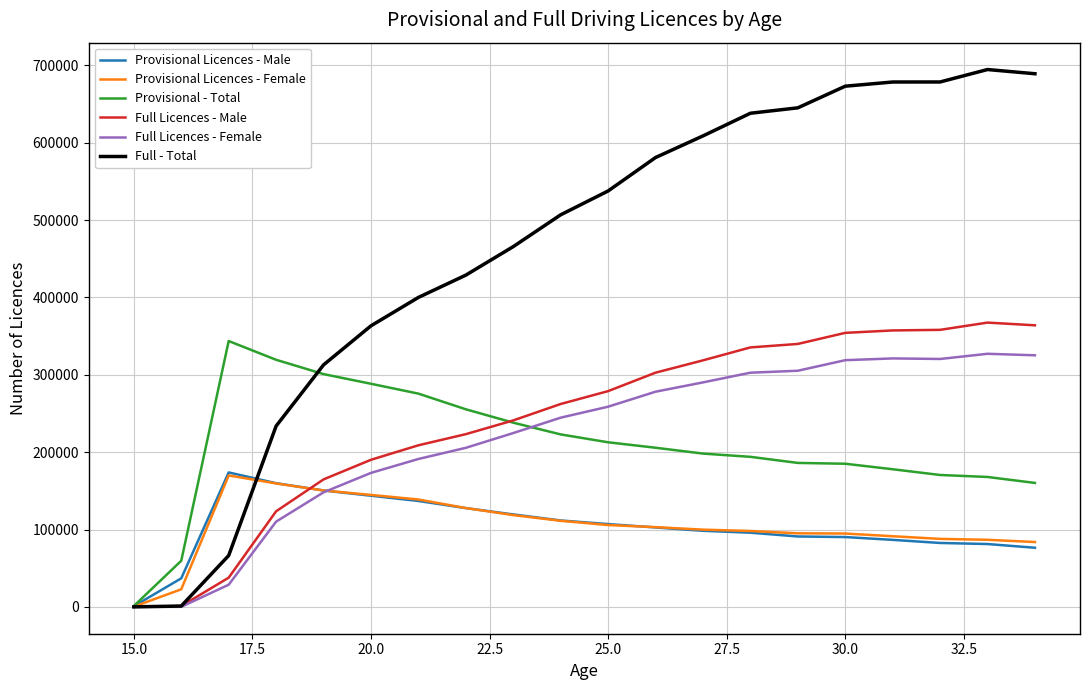

Which series has the widest spread of values?

Full - Total